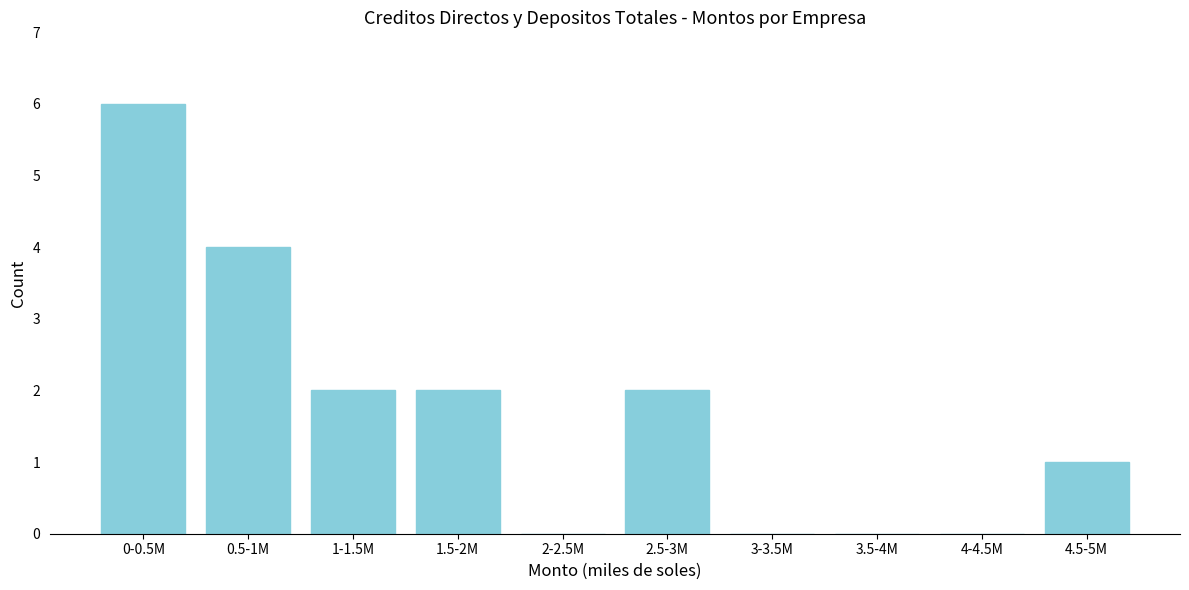

Reading left to right, transcribe all the data shown in this chart.

0-0.5M=6	0.5-1M=4	1-1.5M=2	1.5-2M=2	2-2.5M=0	2.5-3M=2	3-3.5M=0	3.5-4M=0	4-4.5M=0	4.5-5M=1